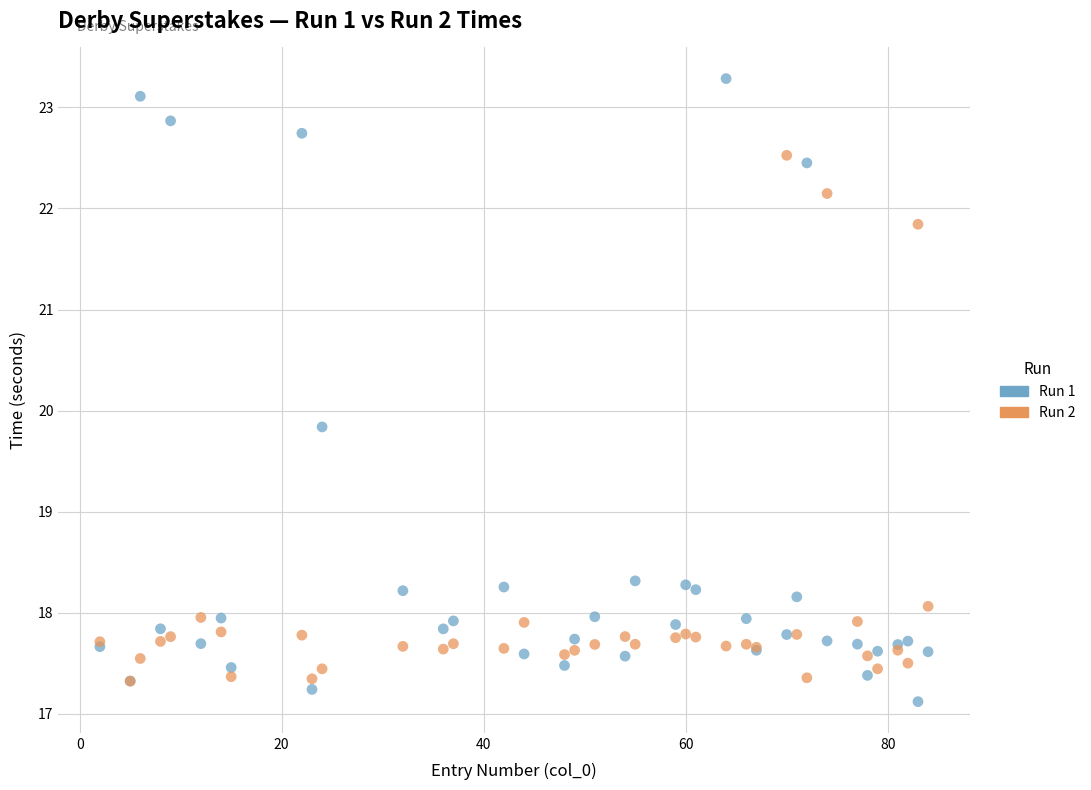

Which series has the largest Y range (max minus min)?

Run 1